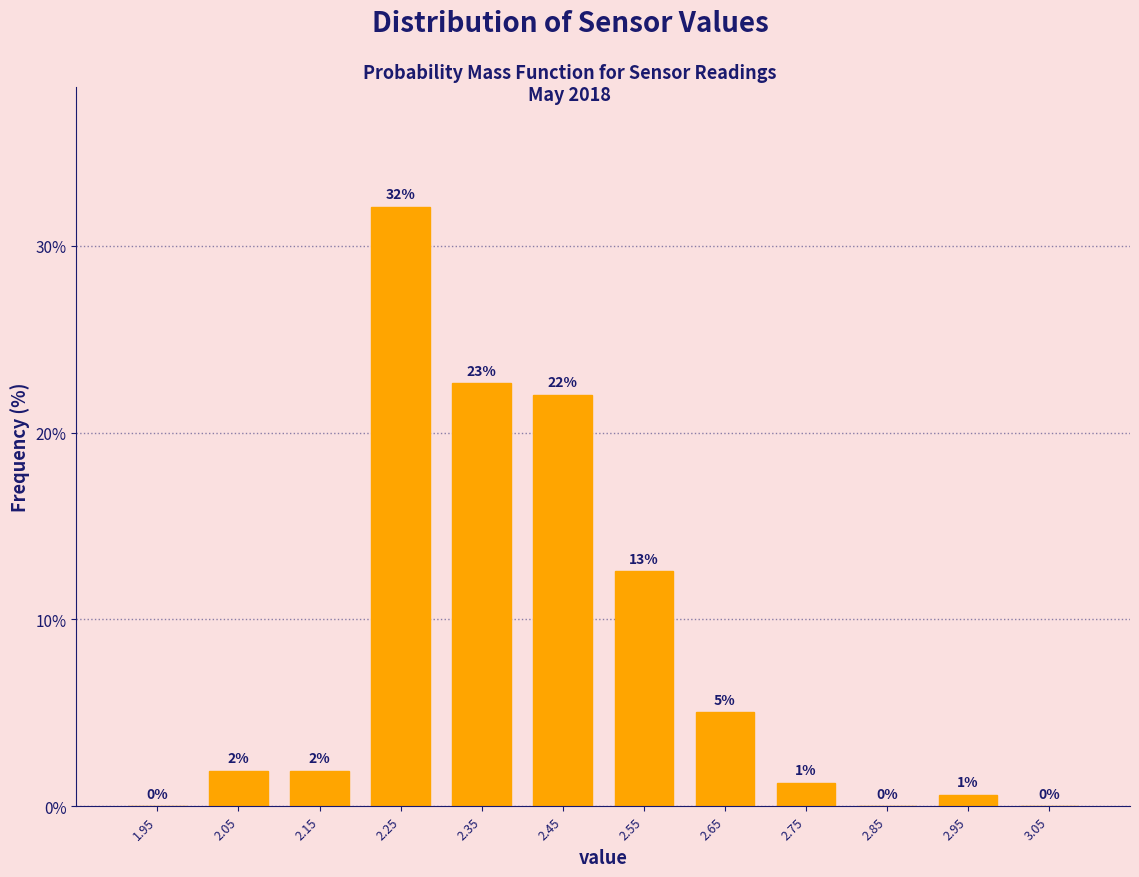

Over which range of the x-axis is the bar tallest?

2.2 to 2.3